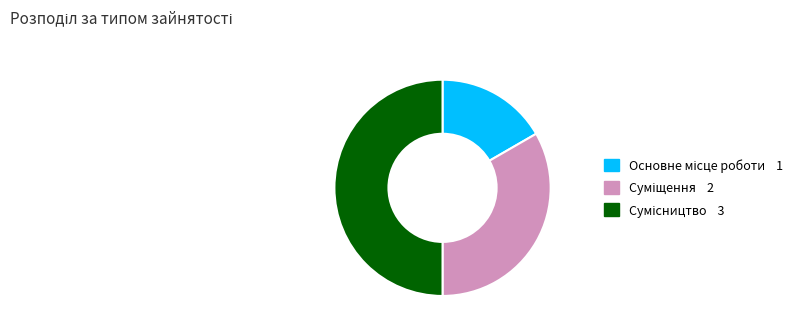

How many segments does this pie chart have?

3